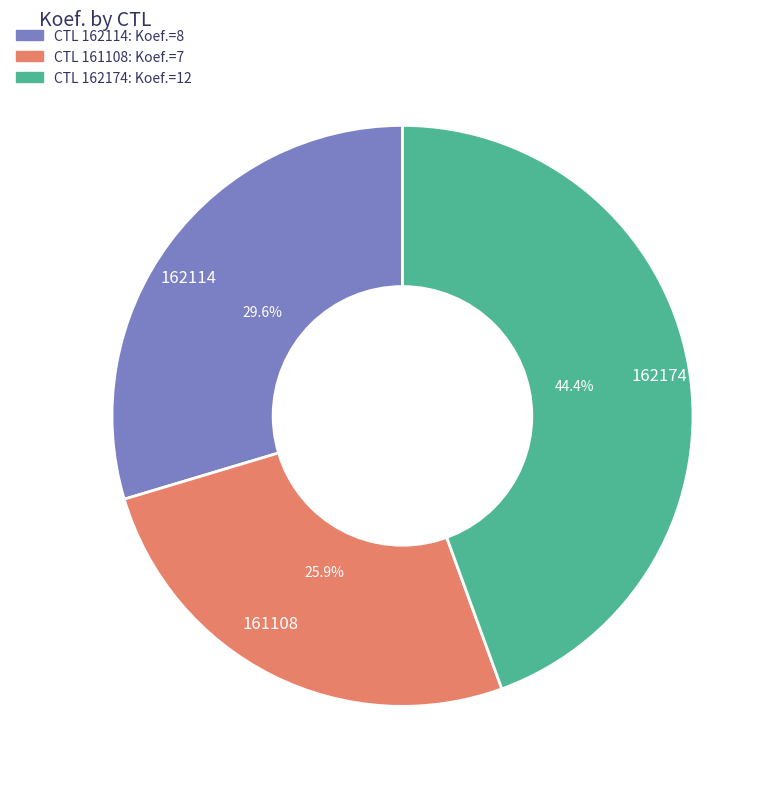

Is it true that 162114 is 38% of the pie?

False